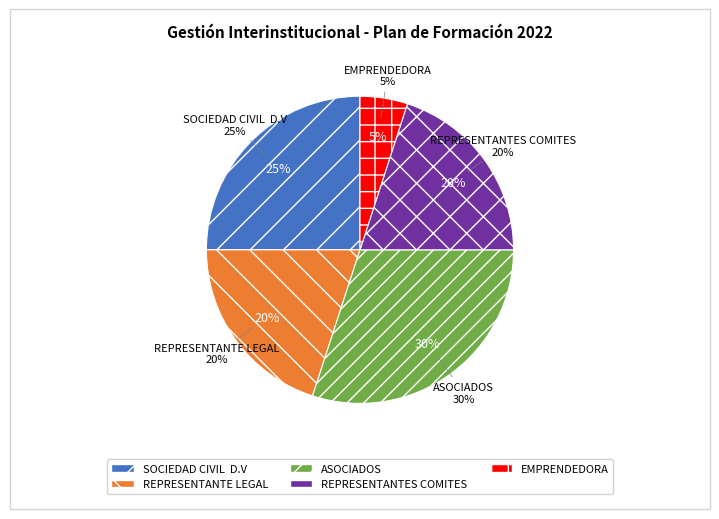

How many segments does this pie chart have?

5